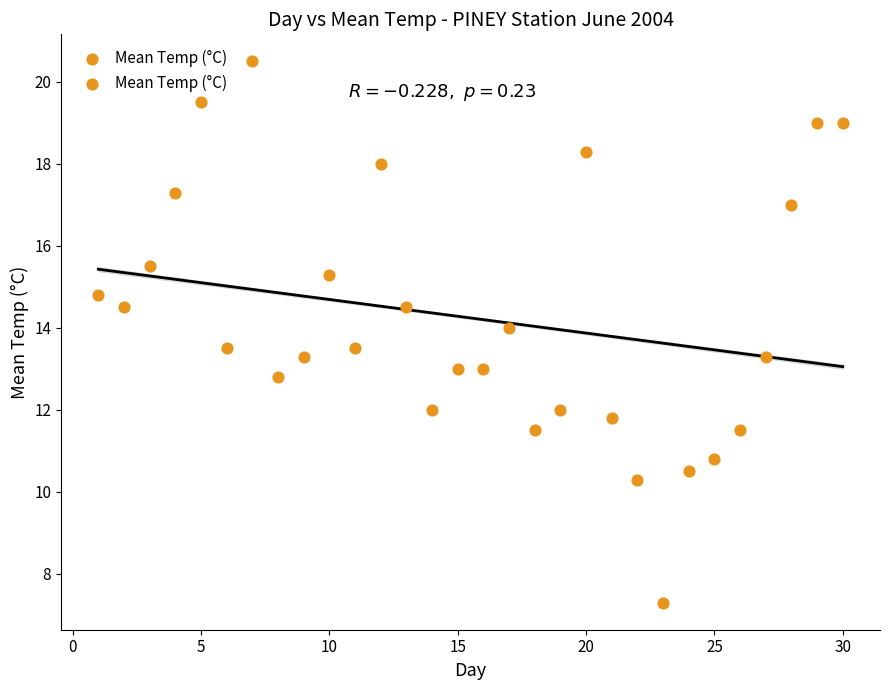

What is the range of X values (max minus min)?

29.0